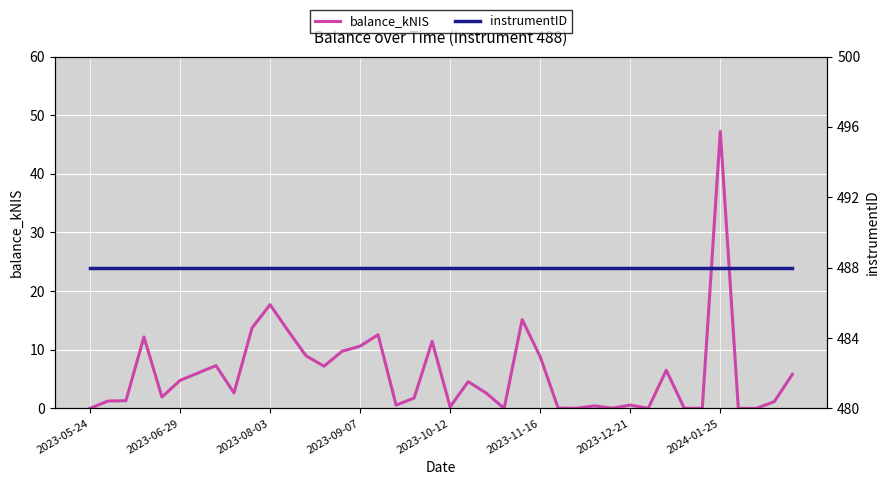

Which series changed the most between 10 and 13?

balance_kNIS